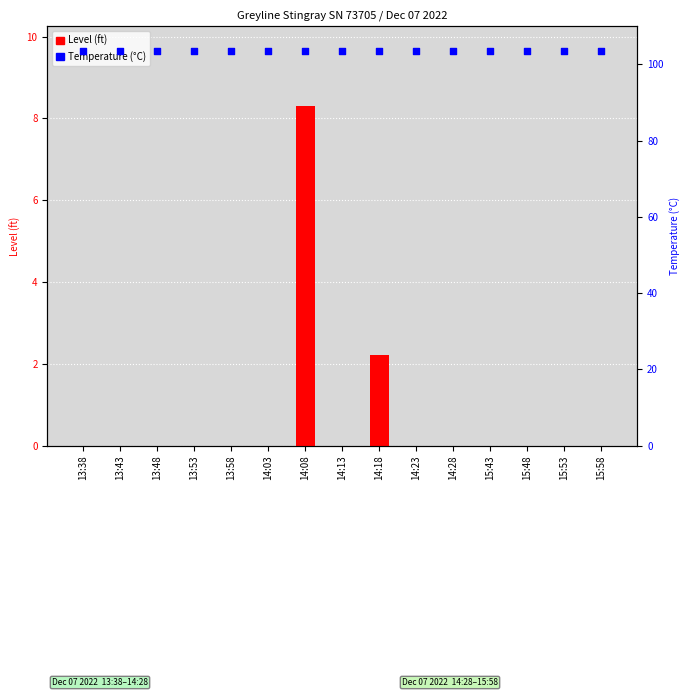

Which series reaches the minimum Y coordinate?

Level (ft)